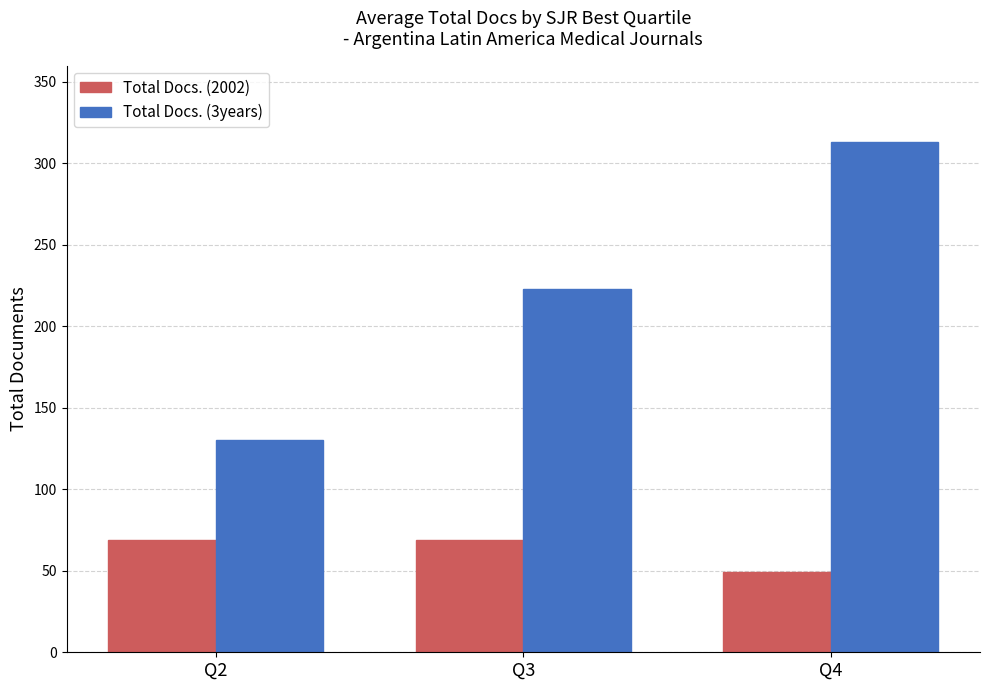

How many categories are shown in the chart?

3